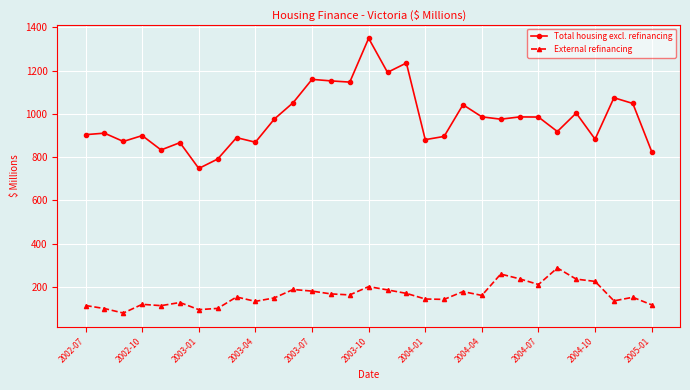

What is the sum of all External refinancing values?

5051.4